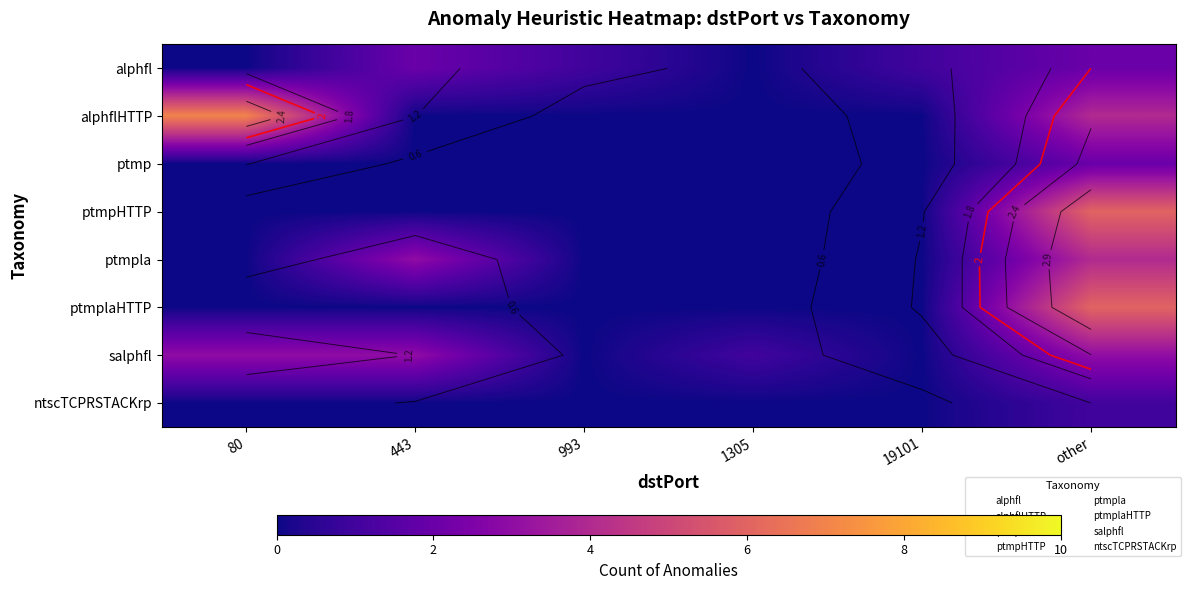

Which has a higher value, other or 19101?

other